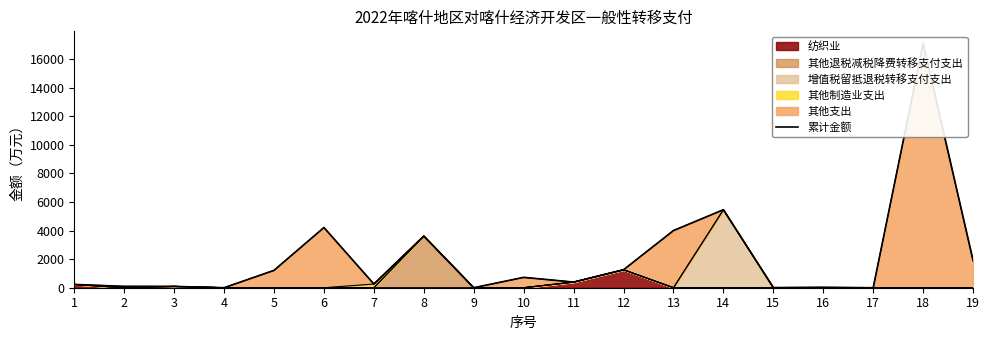

The chart shows a value of 389.1 at 1. True or false?

False